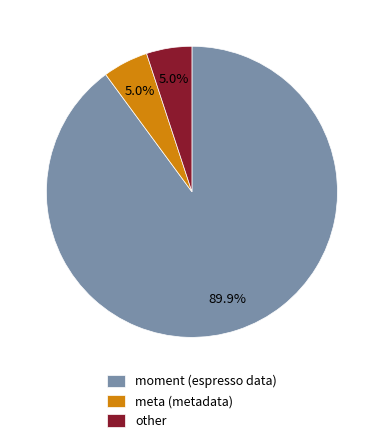

The moment slice represents 79% of the pie. True or false?

False